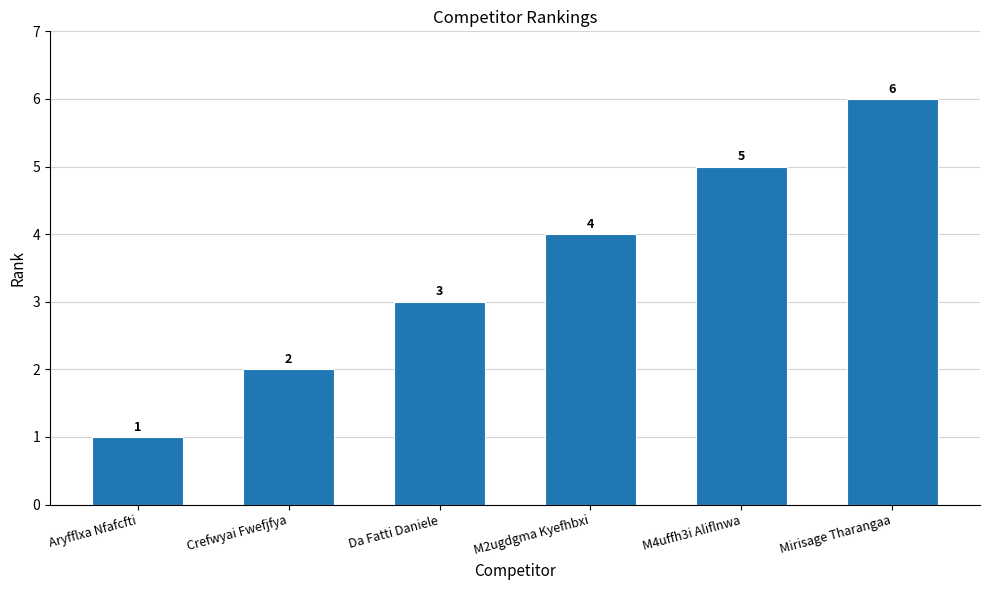

How many bars are there in total?

6